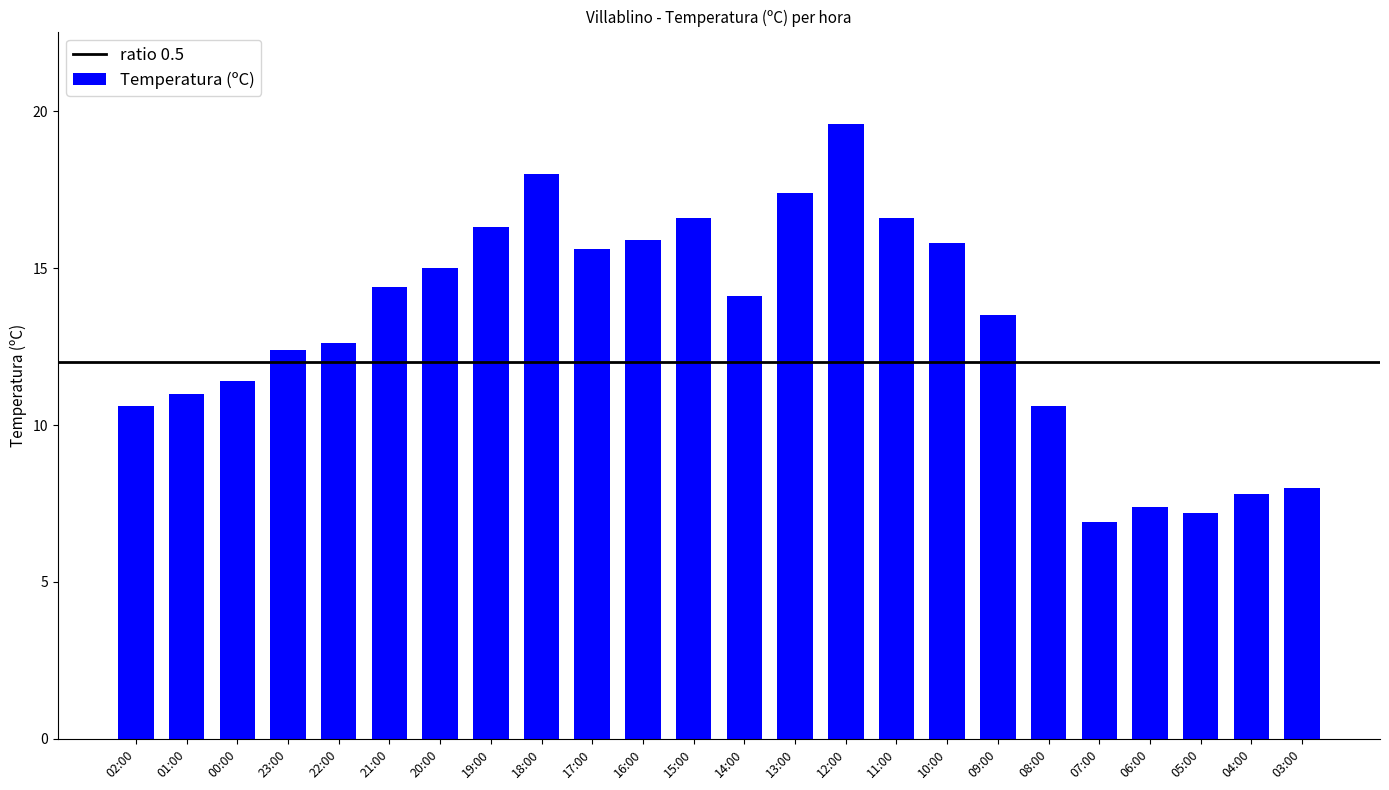

What is the label of the 11th bar from the right?

13:00